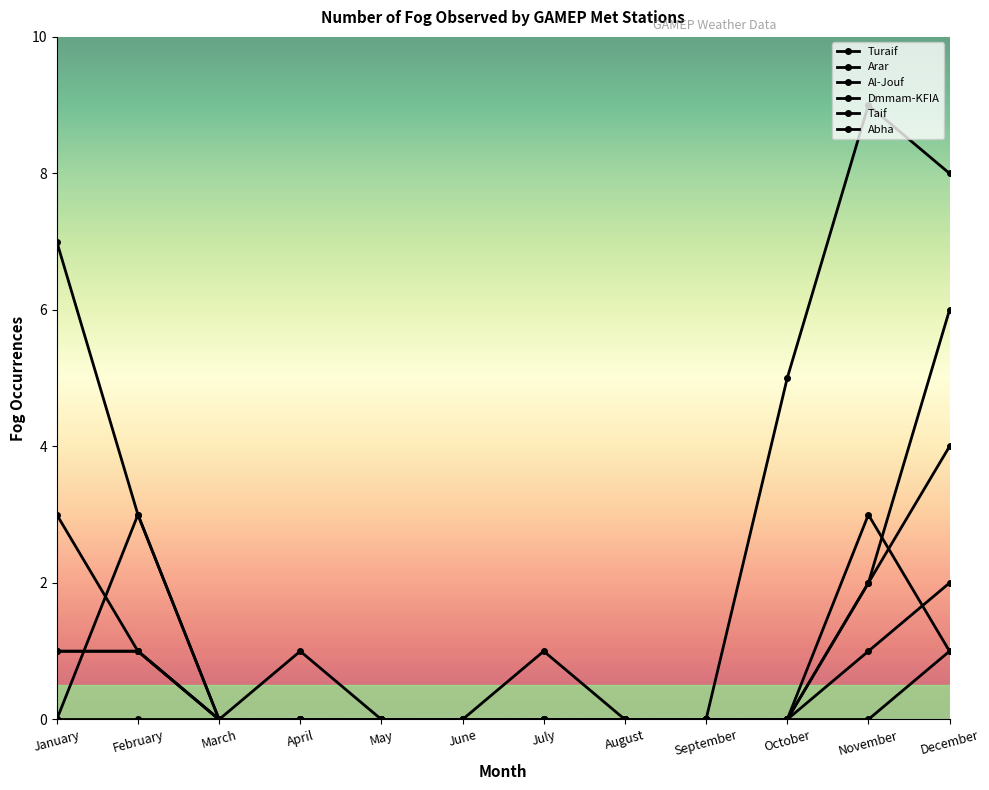

What is the sum of all Al-Jouf values?

4